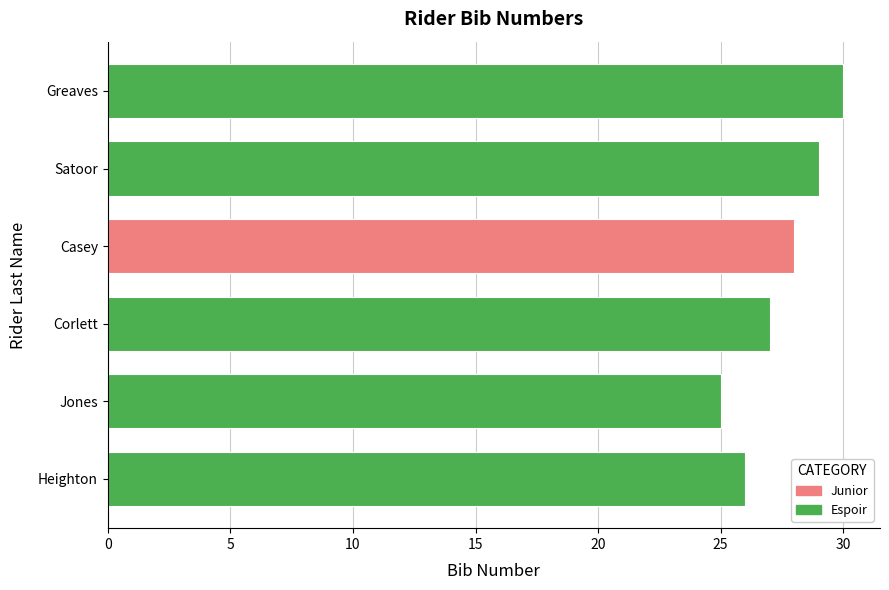

What is the label of the 1st bar from the left?

Heighton